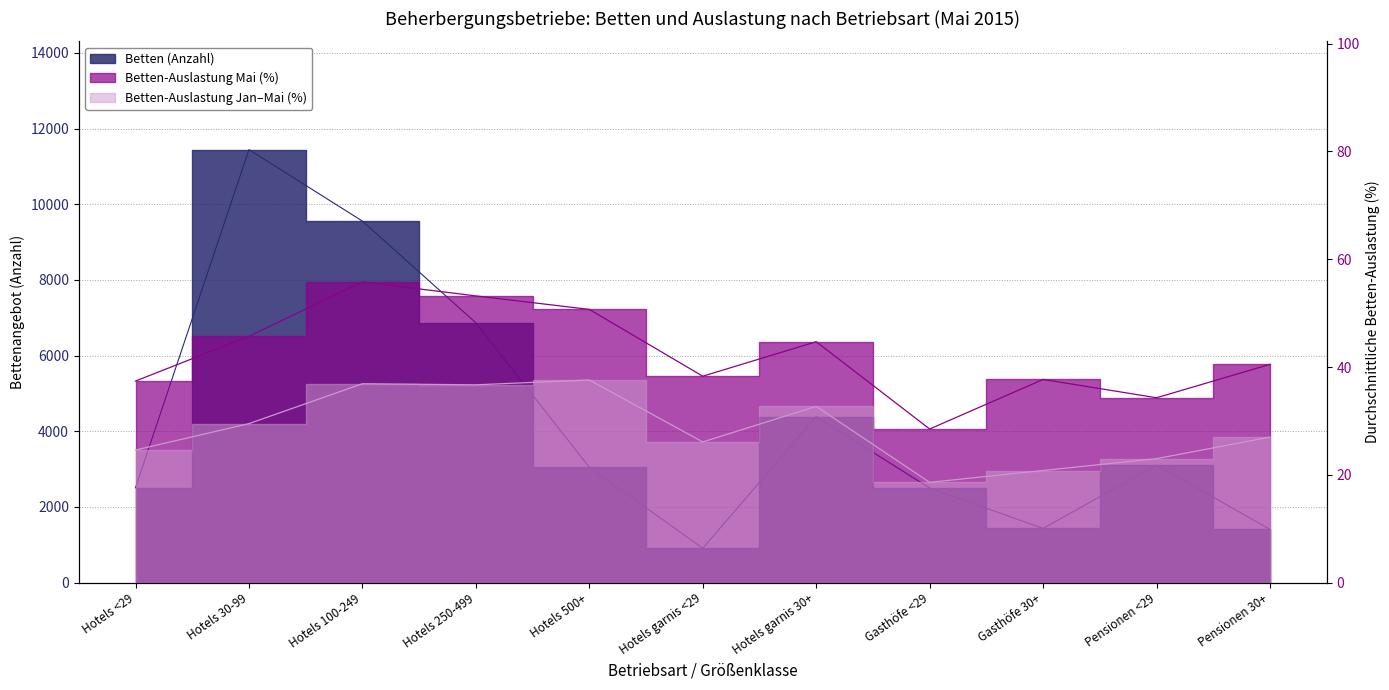

What is the difference between the second highest and second lowest values in the Betten-Auslastung Jan-Mai (%) series?

16.1